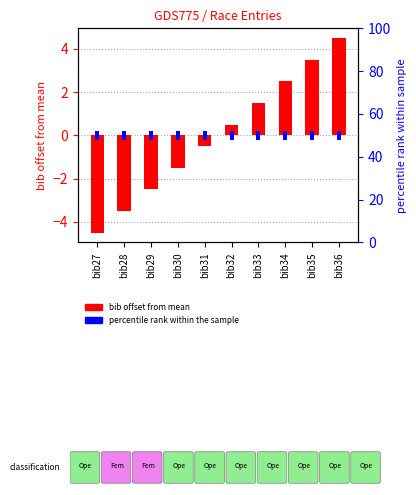

Rank the categories by value from lowest to highest.

bib27, bib28, bib29, bib30, bib31, bib32, bib33, bib34, bib35, bib36